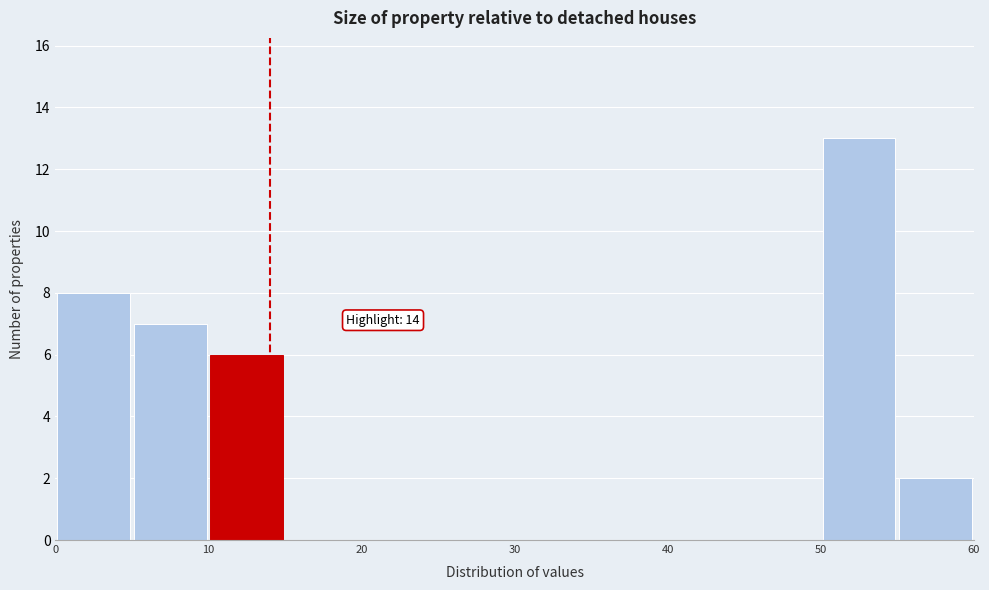

Which range on the x-axis has the tallest bar?

50 to 55